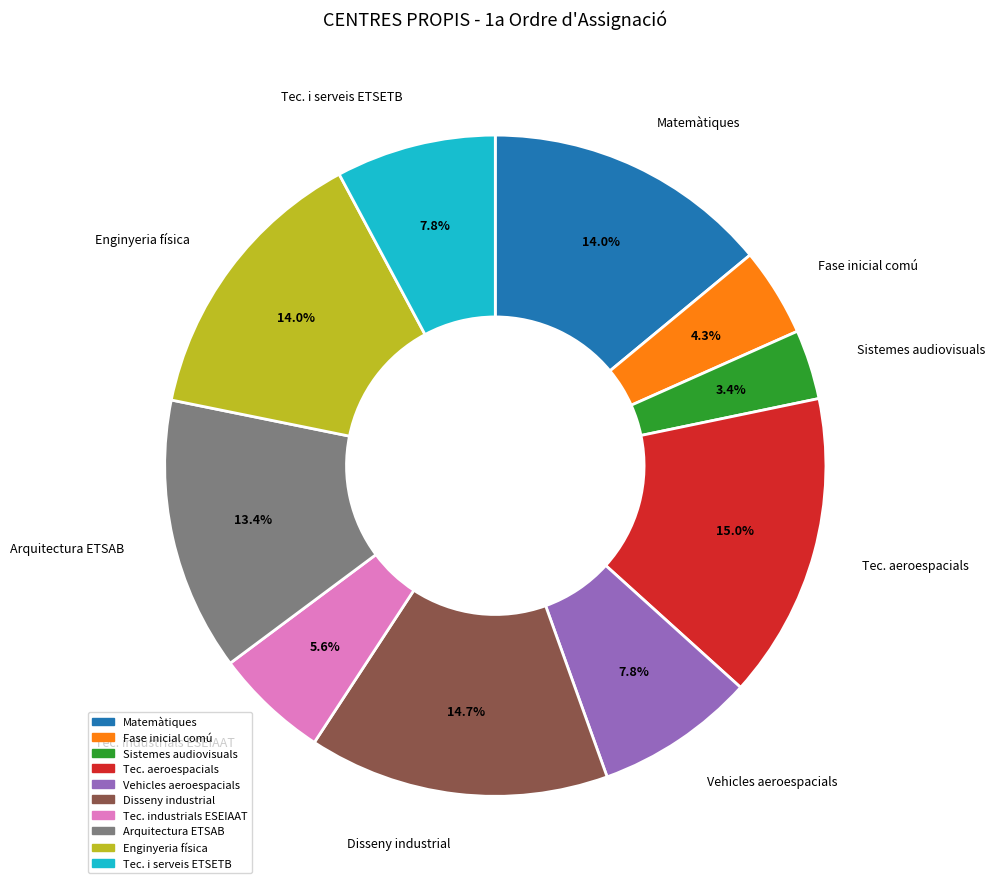

Count the number of slices in the pie.

10